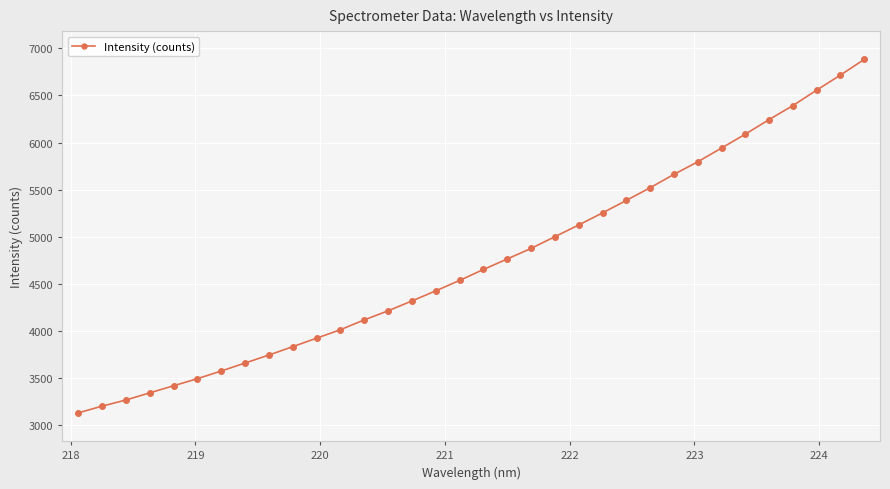

What is the average value?

4736.0